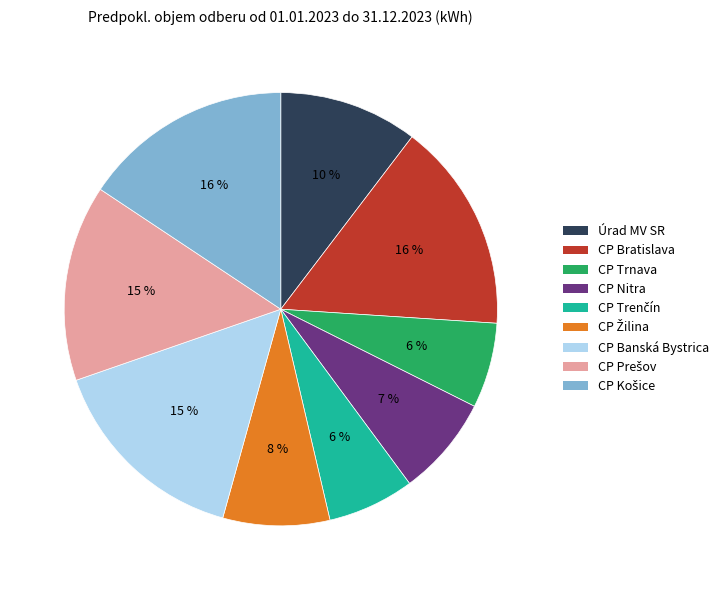

The CP Nitra slice represents 7% of the pie. True or false?

True